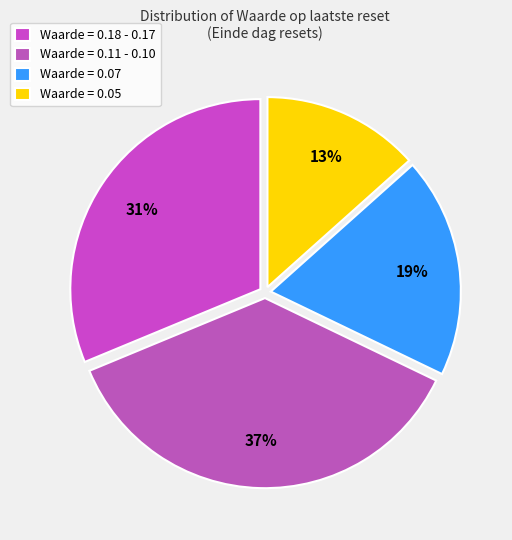

What is the largest slice in the pie chart?

Waarde = 0.11 - 0.10